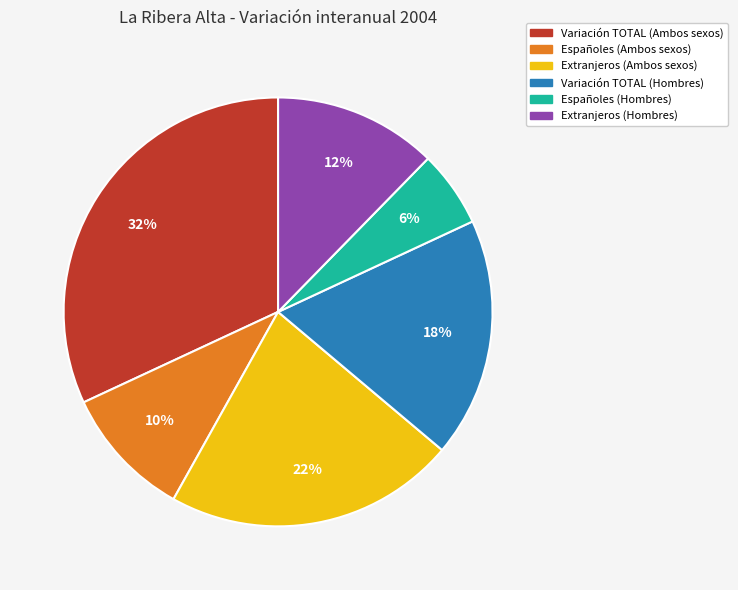

Is there a majority slice in this chart?

No